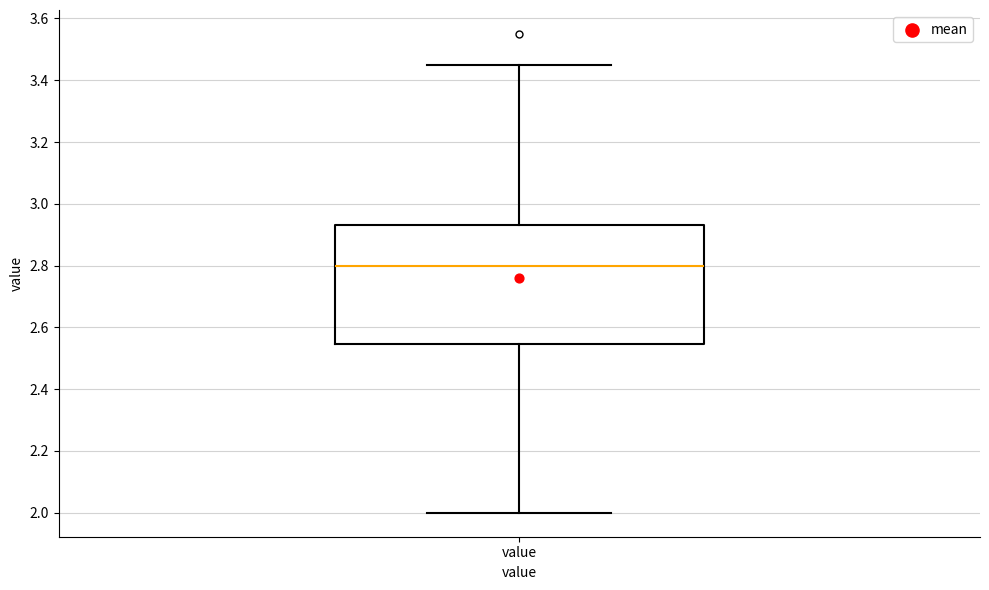

Read this box plot against the y-axis: the position of the median line, the range covered by the box, and the ends of both whiskers. The values are not printed on the chart, so give them approximately, as read against the axis.

median 2.80, box 2.54 to 2.94, whiskers 2.00 to 3.46